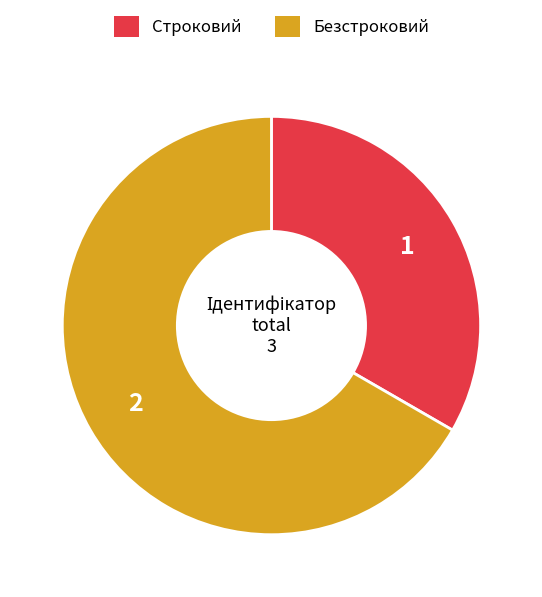

Approximately how many times larger is the value at Строковий compared to Безстроковий?

0.5